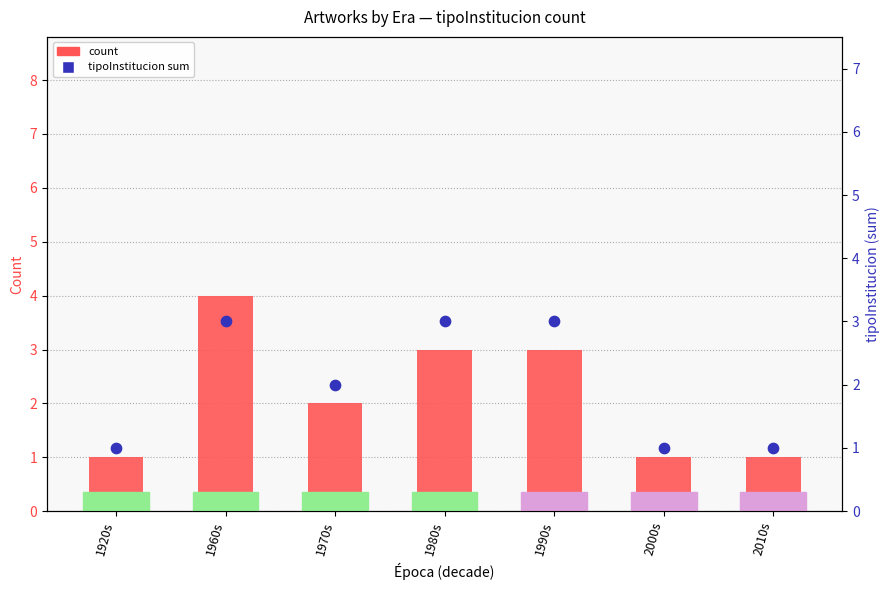

What are all the series names shown in the legend?

count, tipoInstitucion sum